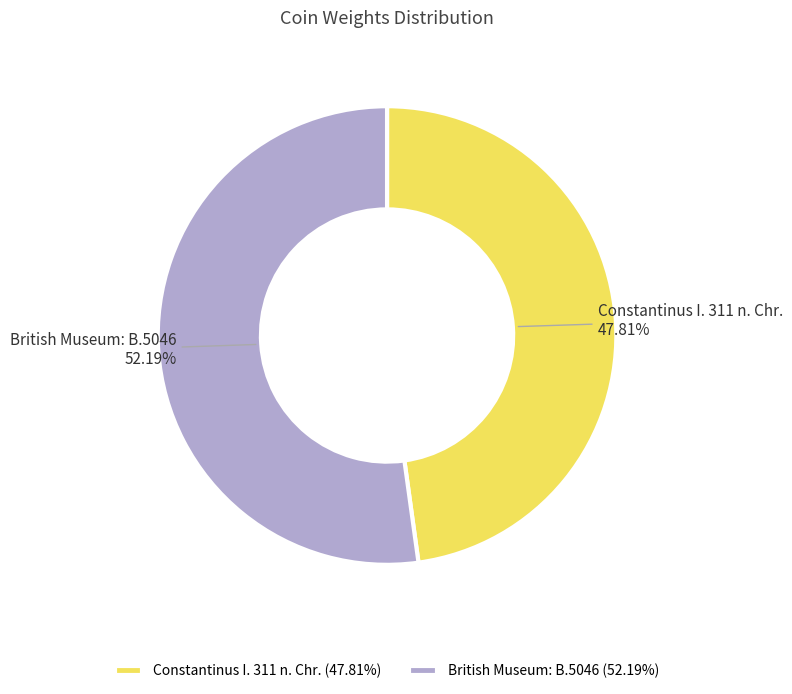

Count the number of slices in the pie.

2